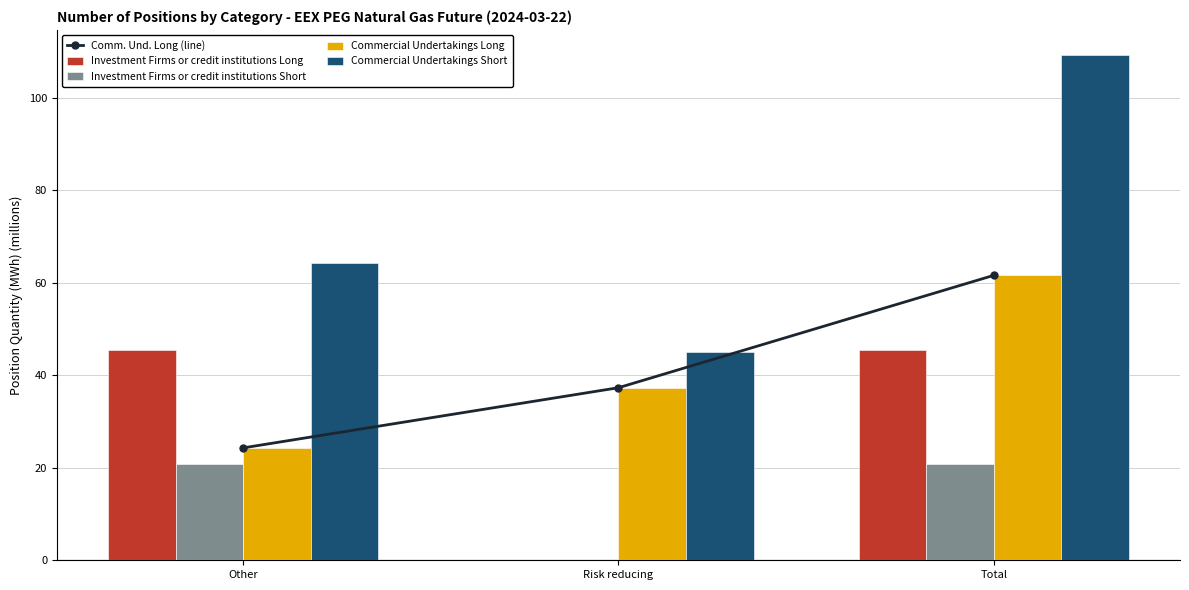

What position from the left is Risk reducing?

2